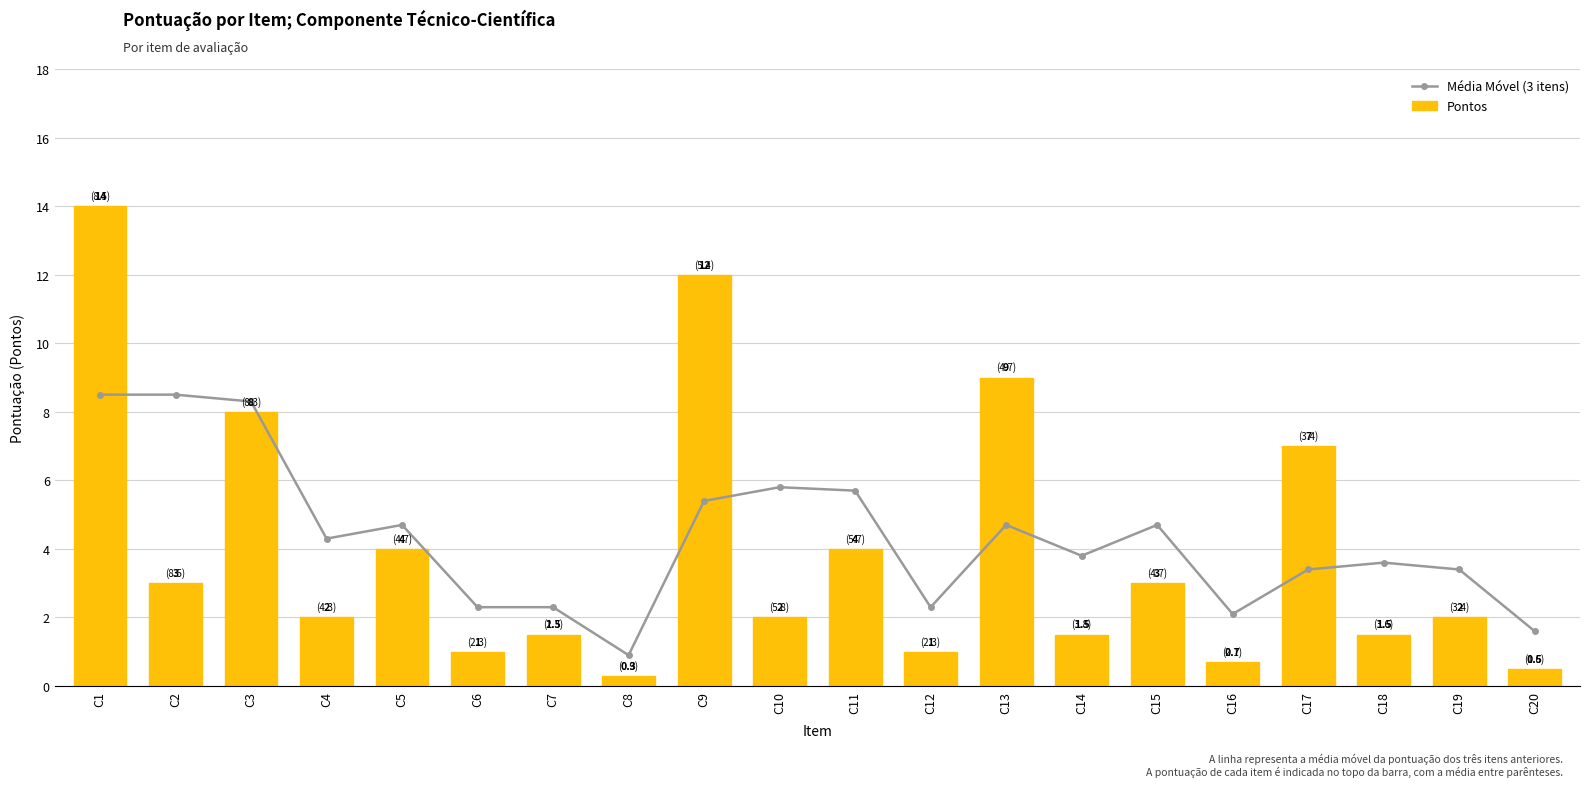

The value of Média Móvel (3 itens) at C3 is 4.7. True or false?

False